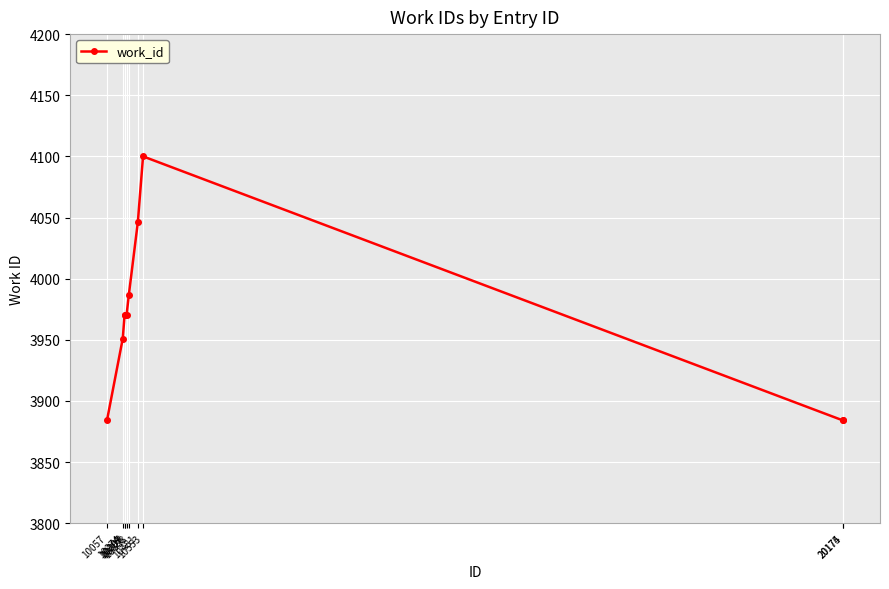

The value at 10274 is 3951. True or false?

True